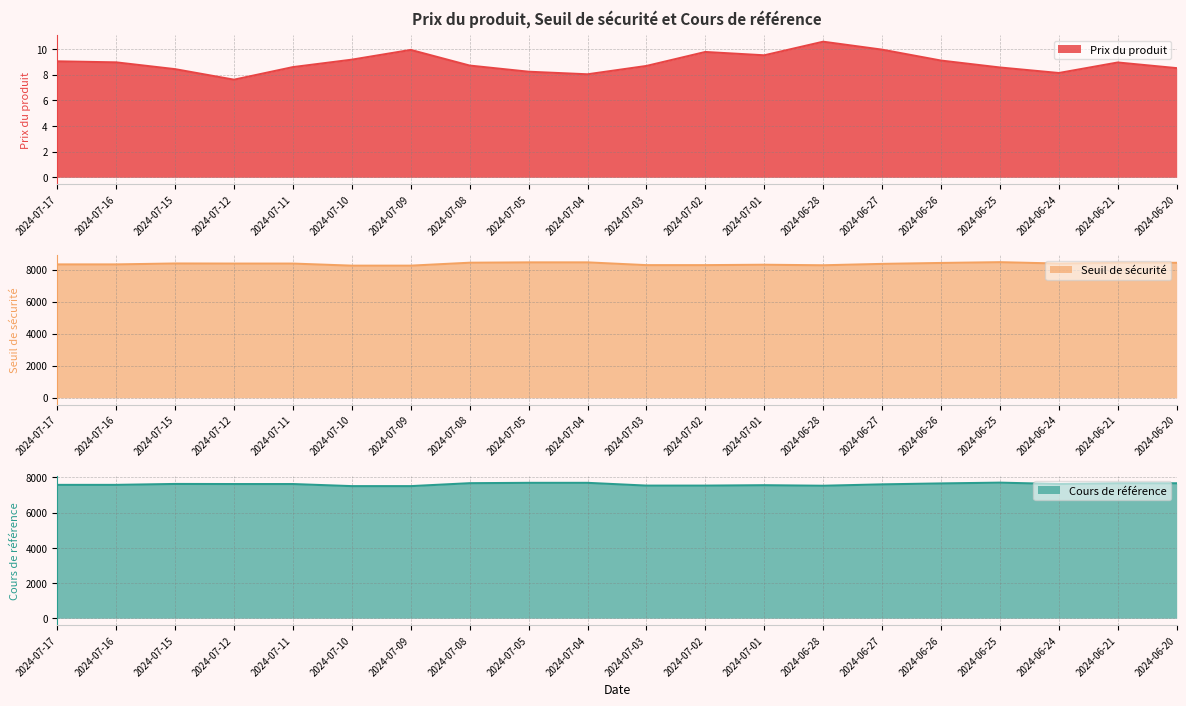

At which label does Cours de référence reach its minimum?

2024-07-10